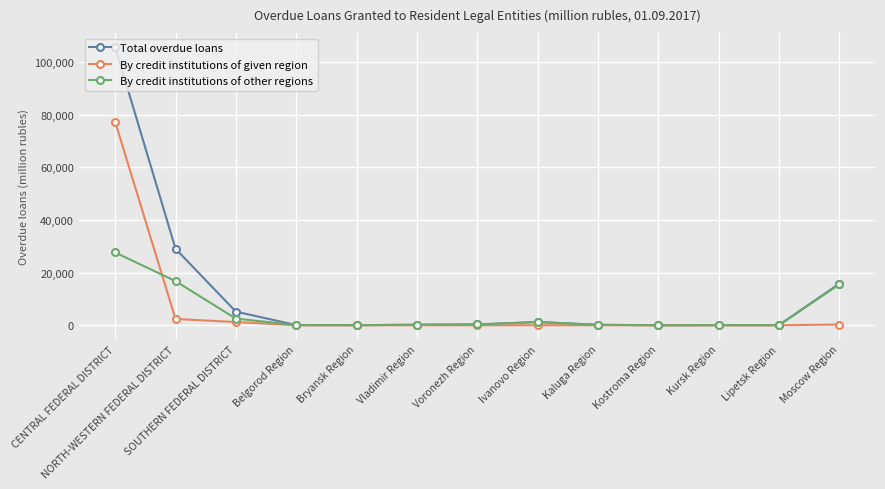

Is this an area chart (filled region under the line)?

No